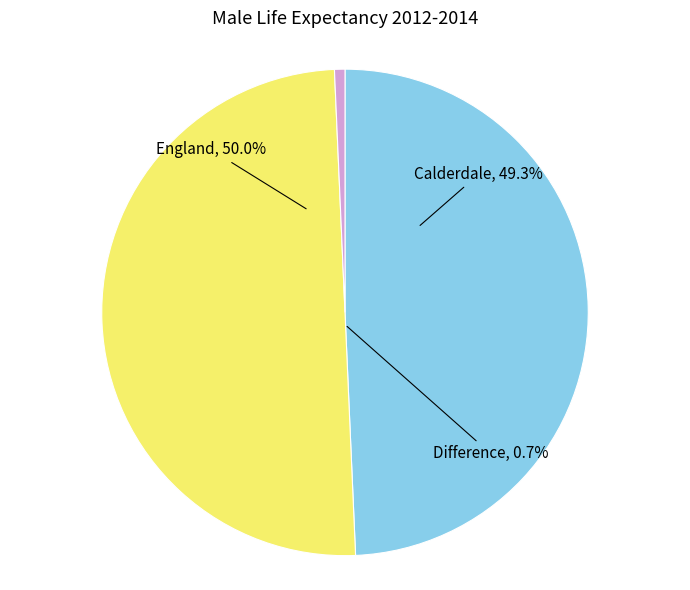

Which category has the smallest portion of the pie?

Difference